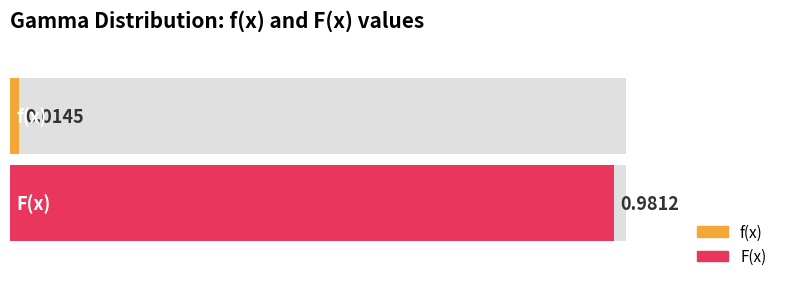

The value at f(x) is 0.0. True or false?

False